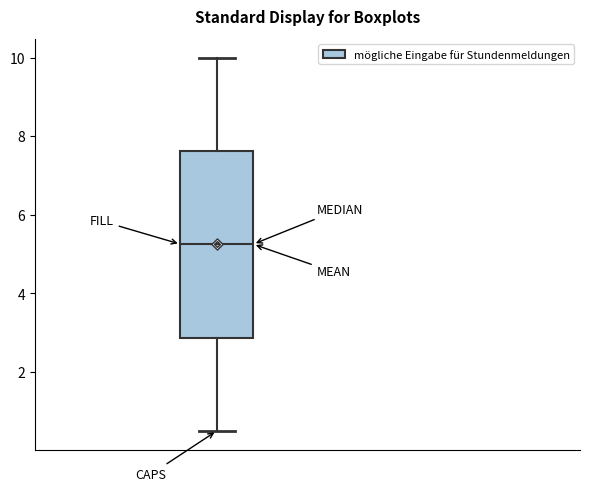

Read this box plot against the y-axis: the position of the median line, the range covered by the box, and the ends of both whiskers. The values are not printed on the chart, so give them approximately, as read against the axis.

median 5.2, box 2.8 to 7.6, whiskers 0.6 to 10.0